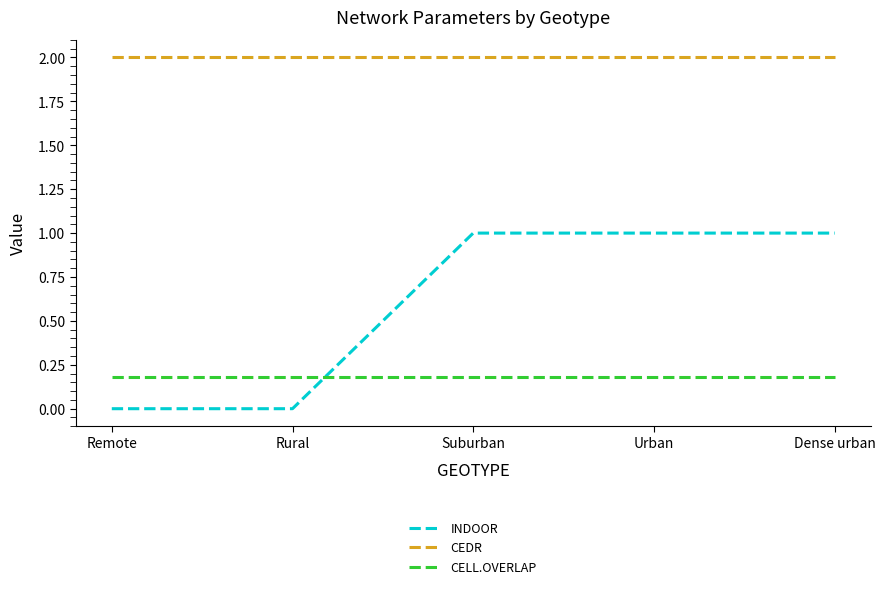

What is the sum of the CELL.OVERLAP values at Suburban and Remote?

0.4